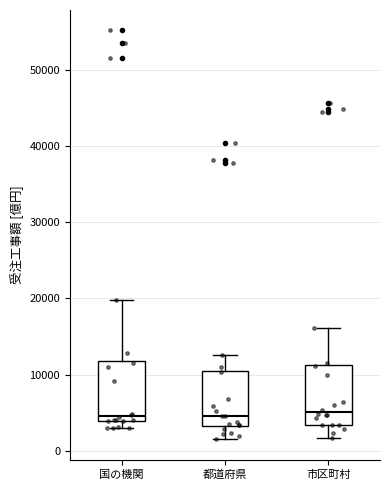

Reading left to right, transcribe this box plot: for each box, give where its median line is, the range the box spans, and where its two whiskers end, as read against the y-axis. The values are not printed on the chart, so give them approximately, as read against the axis.

国の機関: median 5000, box 4000 to 12000, whiskers 3000 to 20000
都道府県: median 5000, box 3000 to 10000, whiskers 2000 to 13000
市区町村: median 5000, box 3000 to 11000, whiskers 2000 to 16000